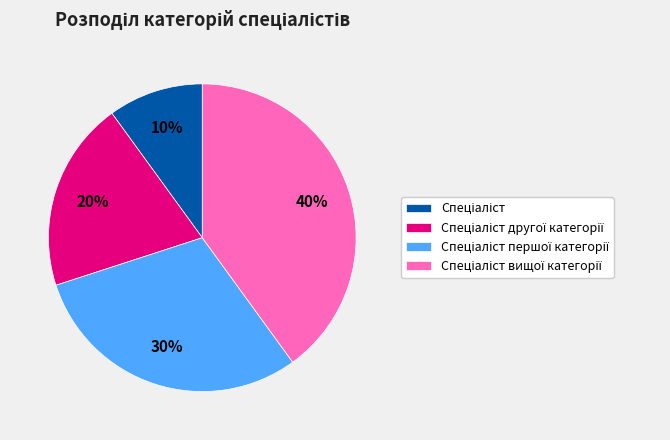

To the nearest percent, what is the difference between the largest and smallest slice percentages?

30%